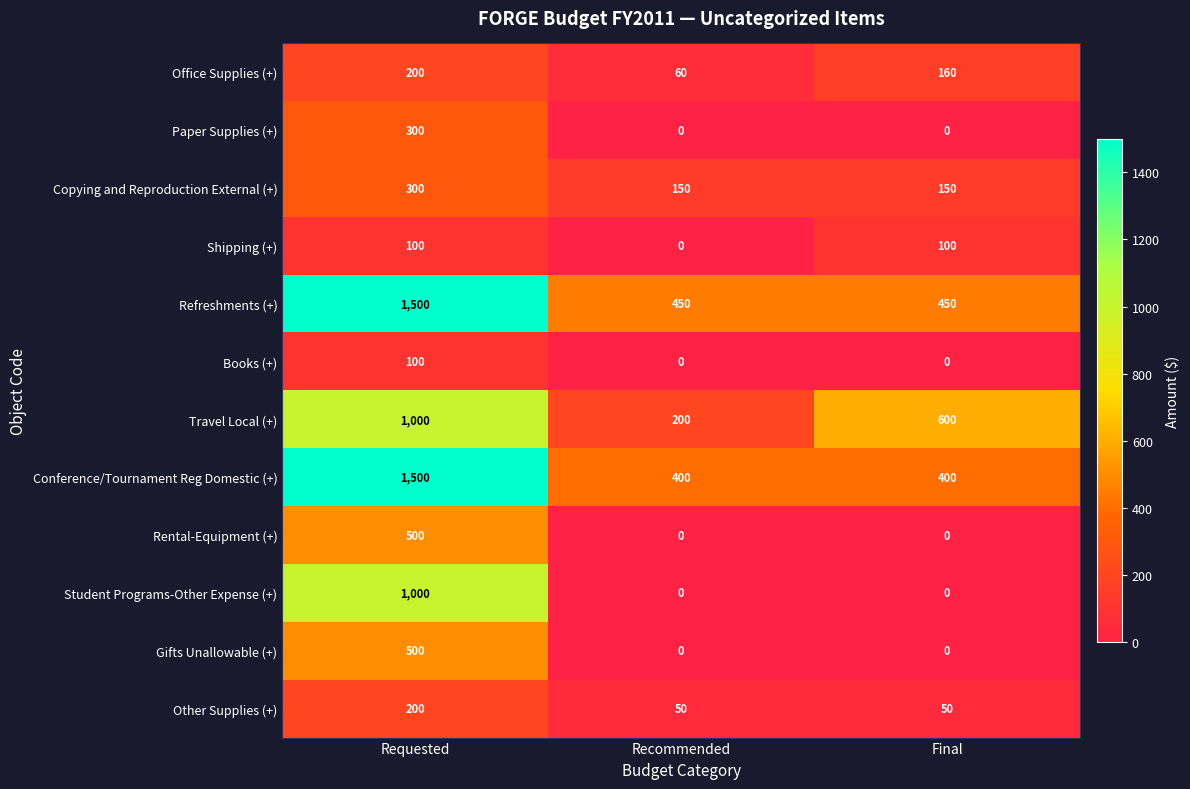

The Travel Local (+) series shows 200 at Recommended. True or false?

True